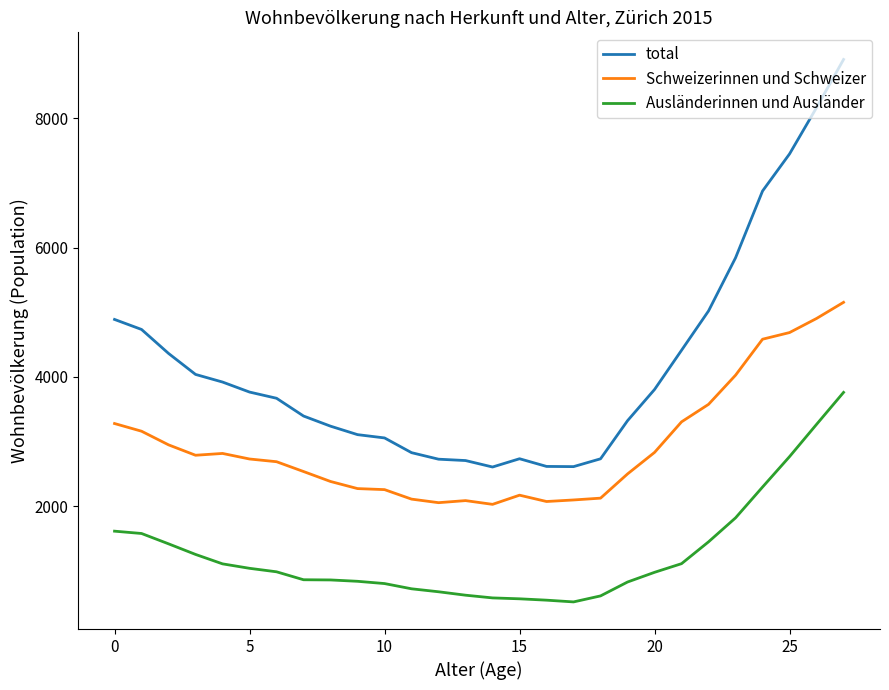

Which series has the largest total across all categories?

total